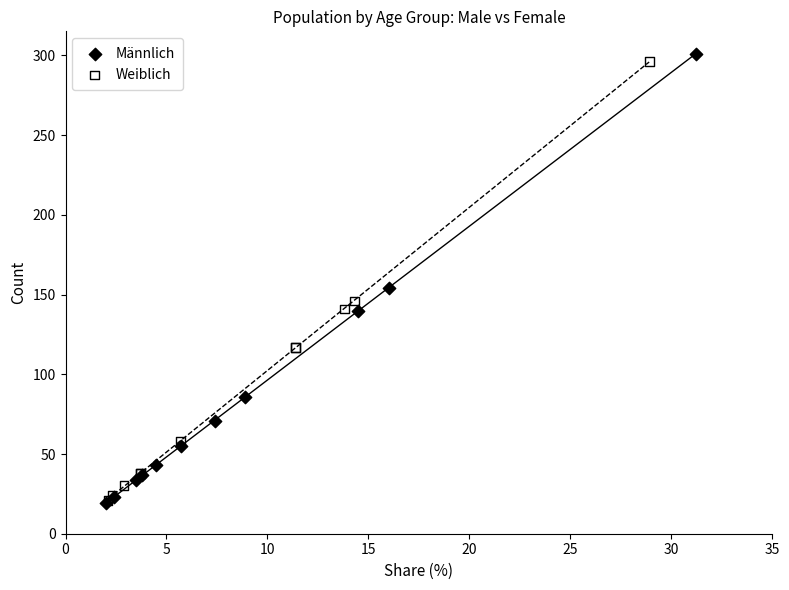

Which series reaches the maximum Y coordinate?

Männlich